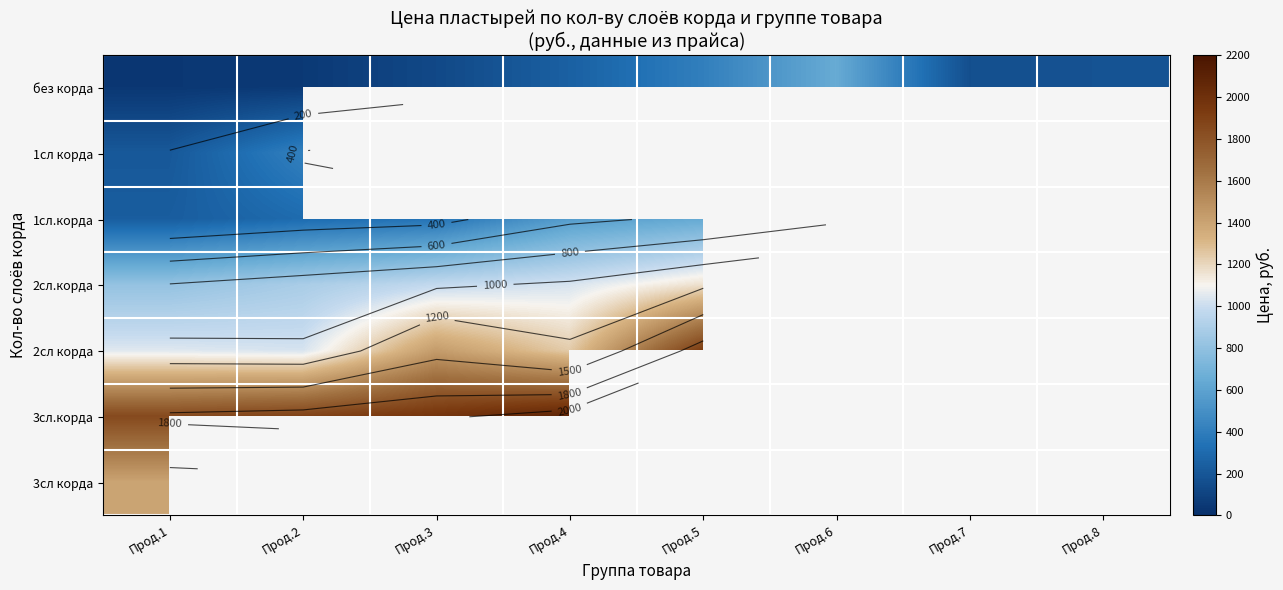

What is the maximum value for 3сл.корда?

2089